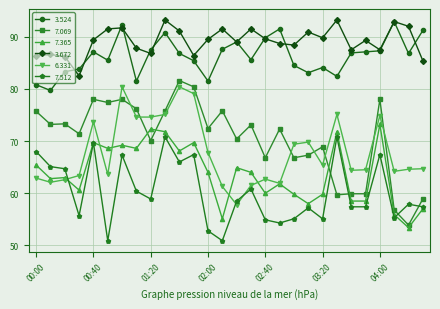

True or false: 7.069 and 3.524 intersect in this chart.

False